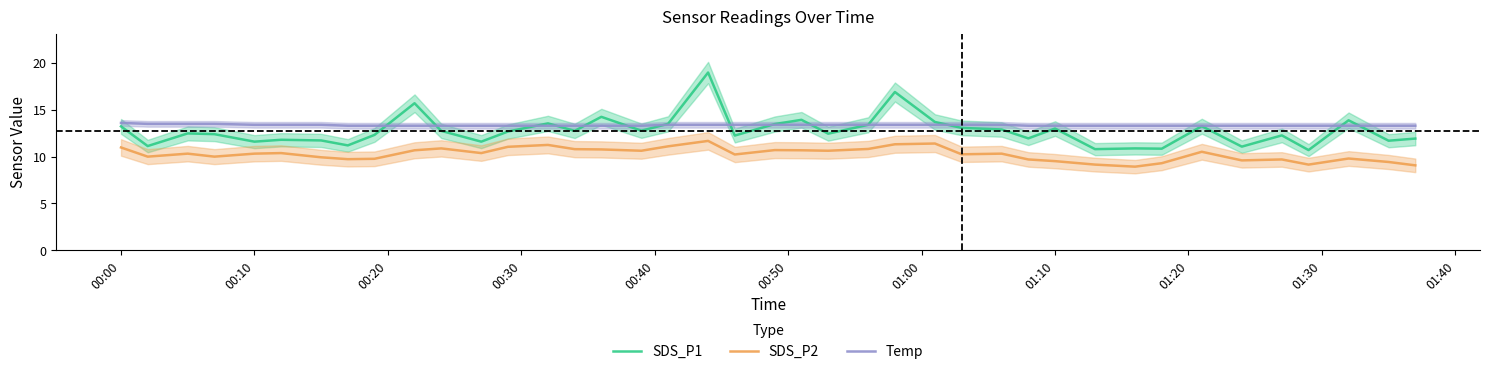

True or false: SDS_P2 and SDS_P1 cross at least once.

False